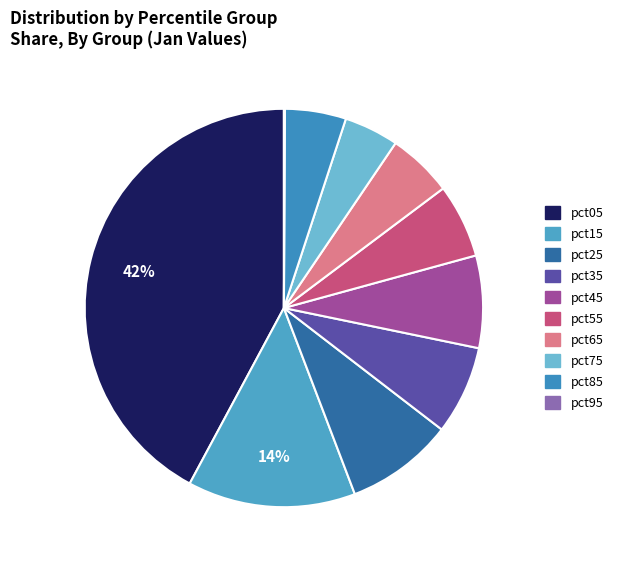

To the nearest percent, what is the difference between the pct05 and pct15 slice percentages?

29%